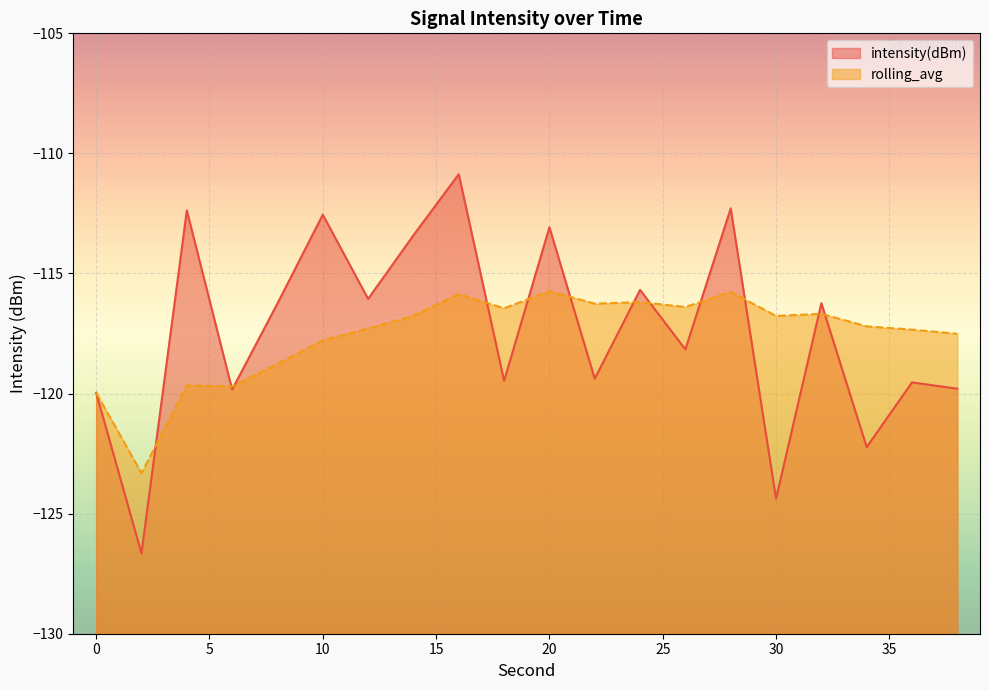

Where does the intensity(dBm) series first go above -116?

4